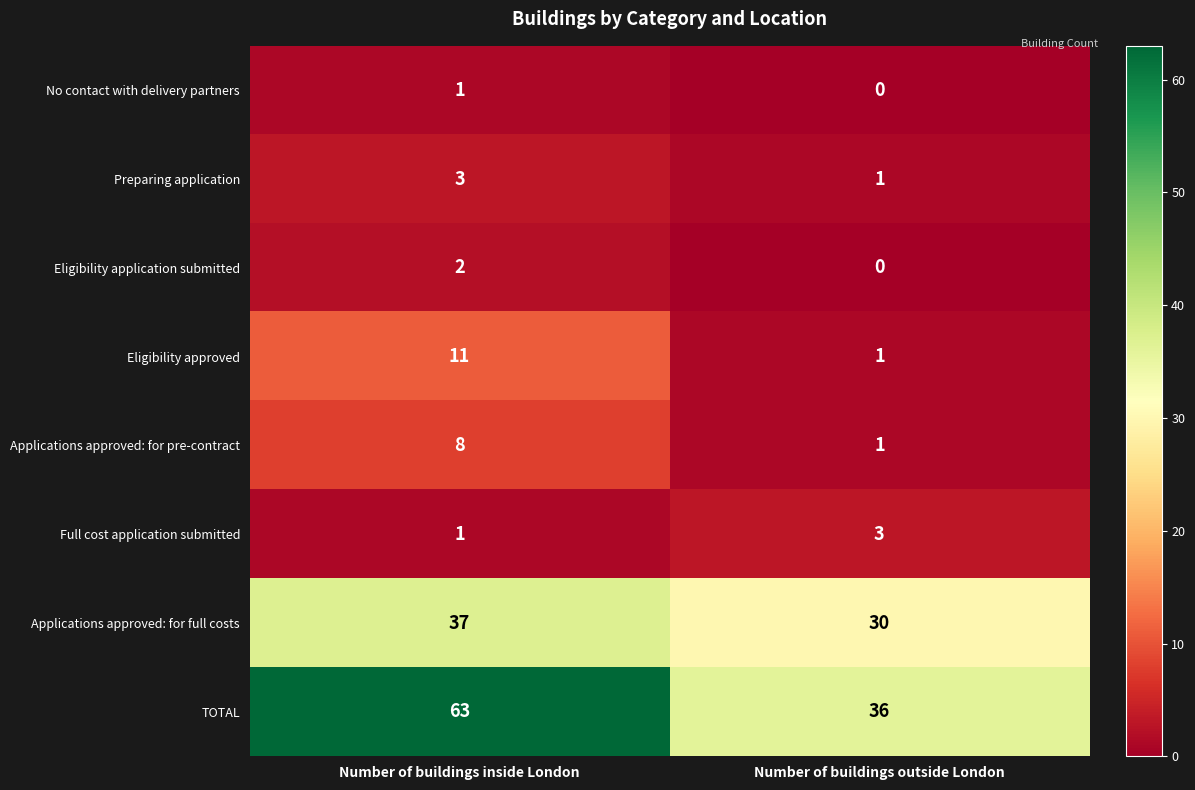

Count the number of categories in the chart.

2